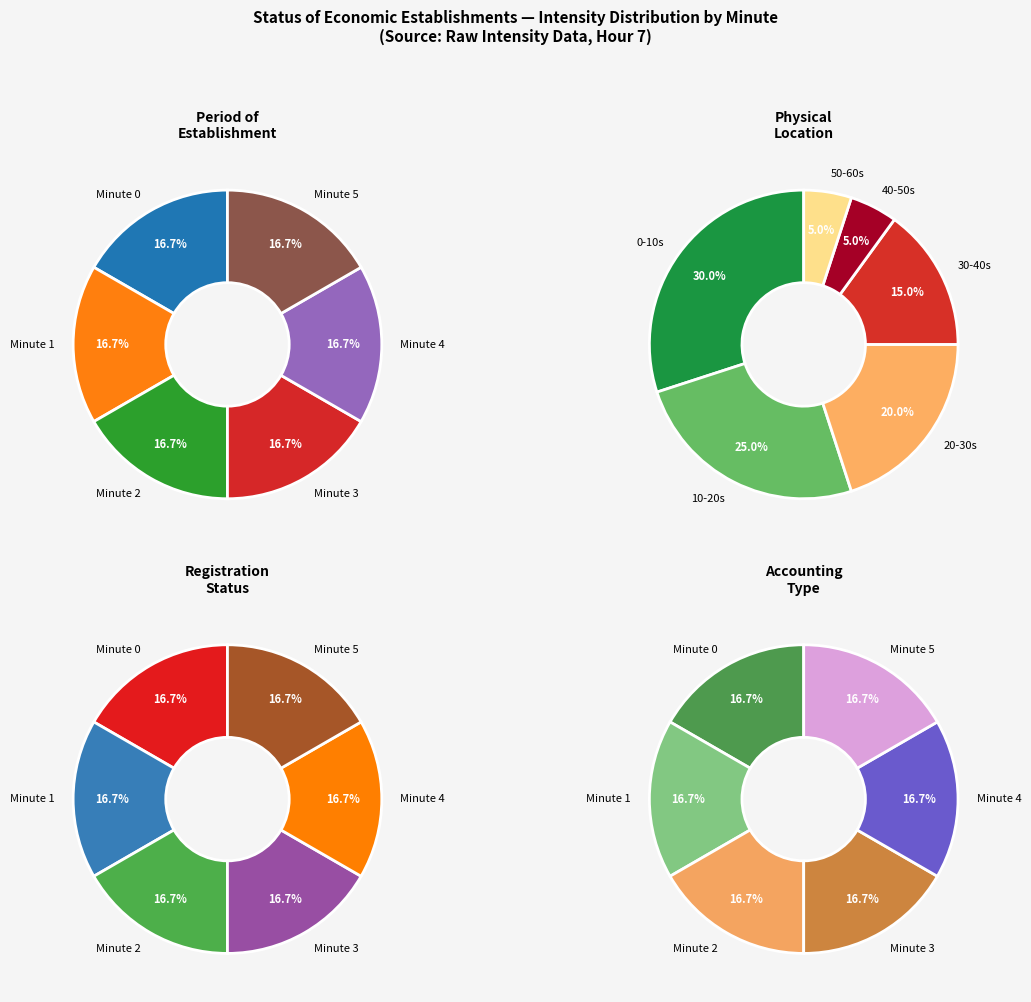

Is there any slice that represents more than half of the pie?

No